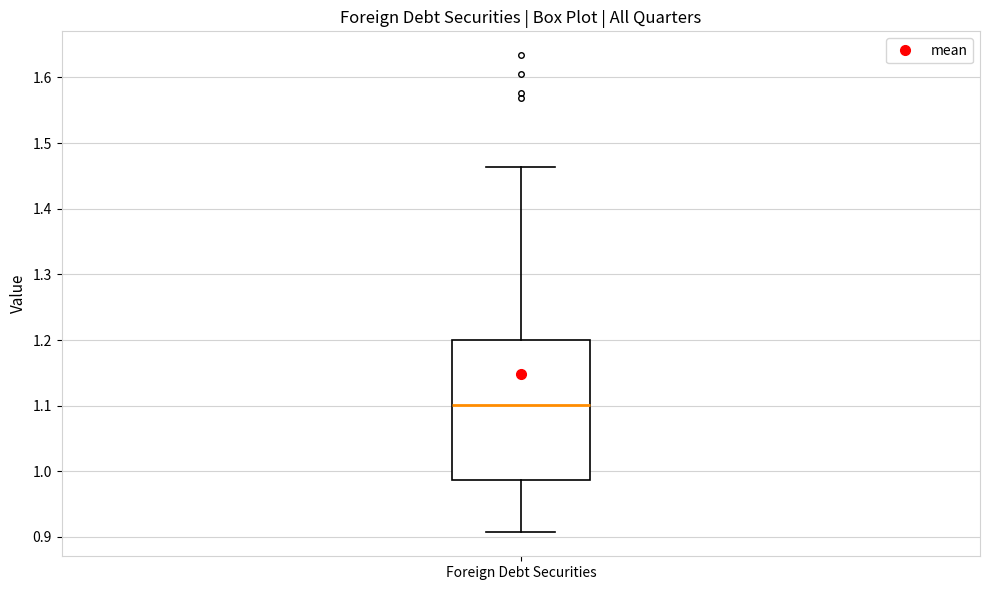

Where does the median line of the box for Foreign Debt Securities sit on the y-axis? The values are not printed on the chart, so give them approximately, as read against the axis.

1.10